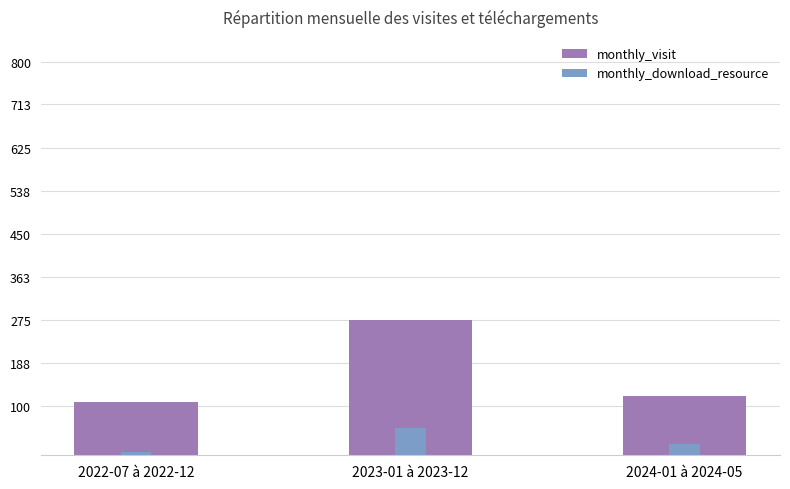

How many distinct data groups are displayed?

2